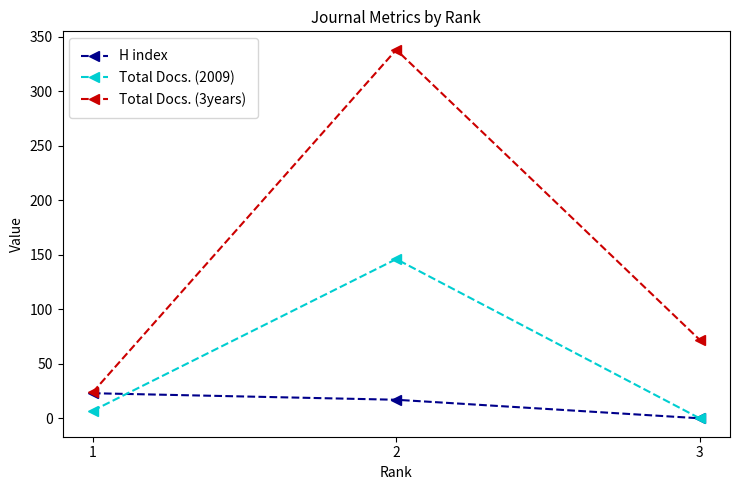

Between 2 and 3, which series saw the biggest shift?

Total Docs. (3years)